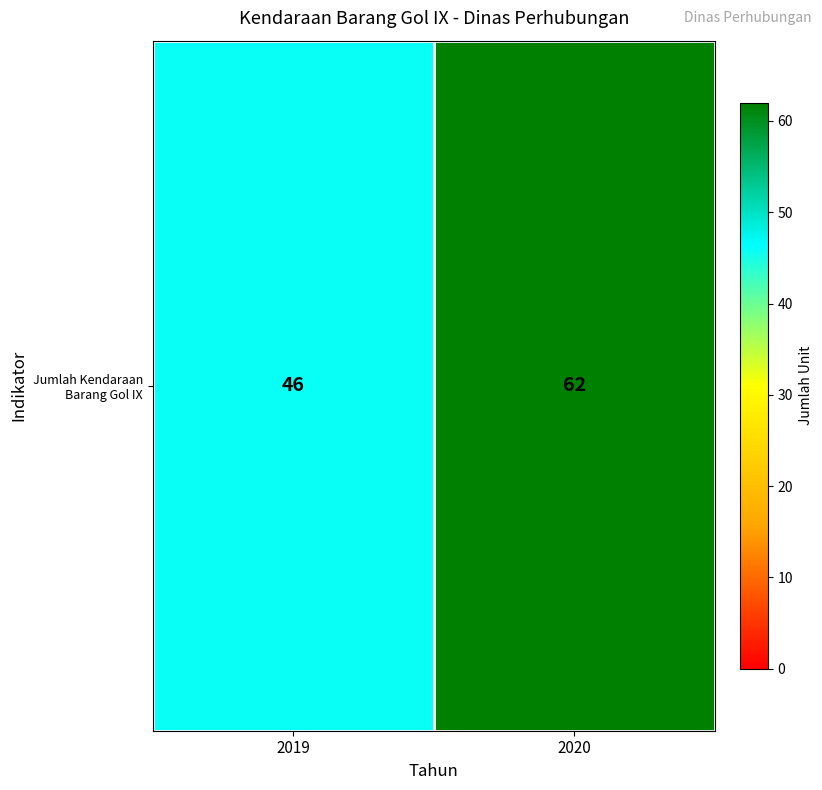

At which category does the chart reach its peak across all series?

2020